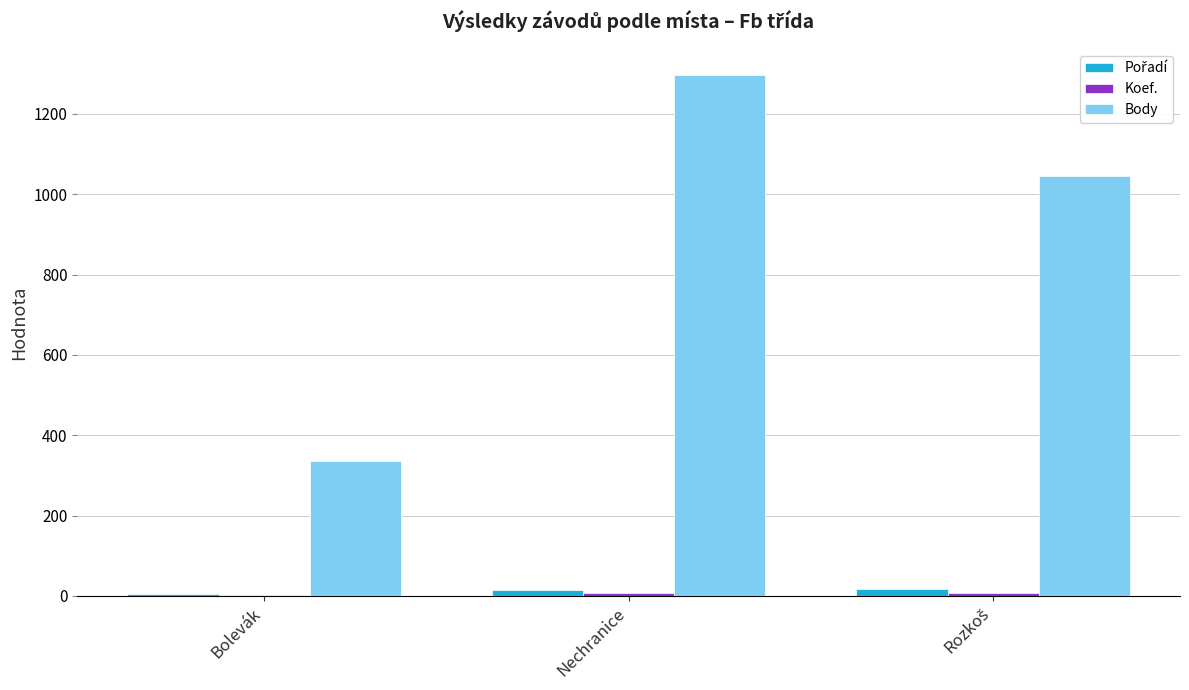

Which series has the largest total across all categories?

Body